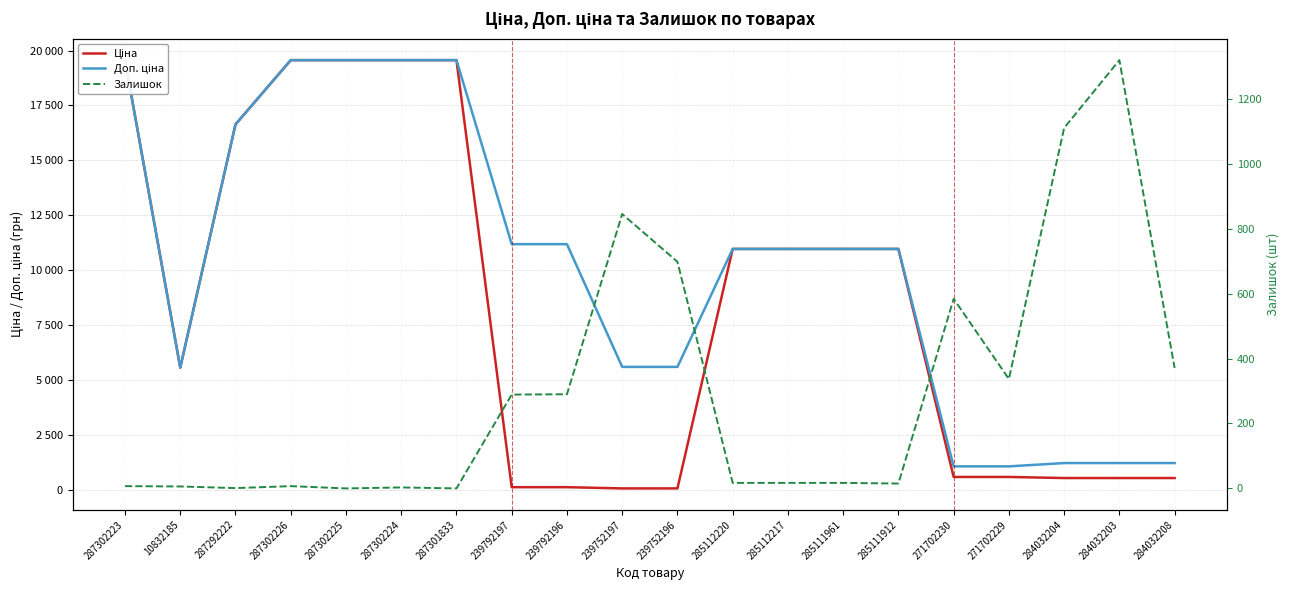

Which series ends up on top after the final intersection of Доп. ціна and Залишок?

Доп. ціна